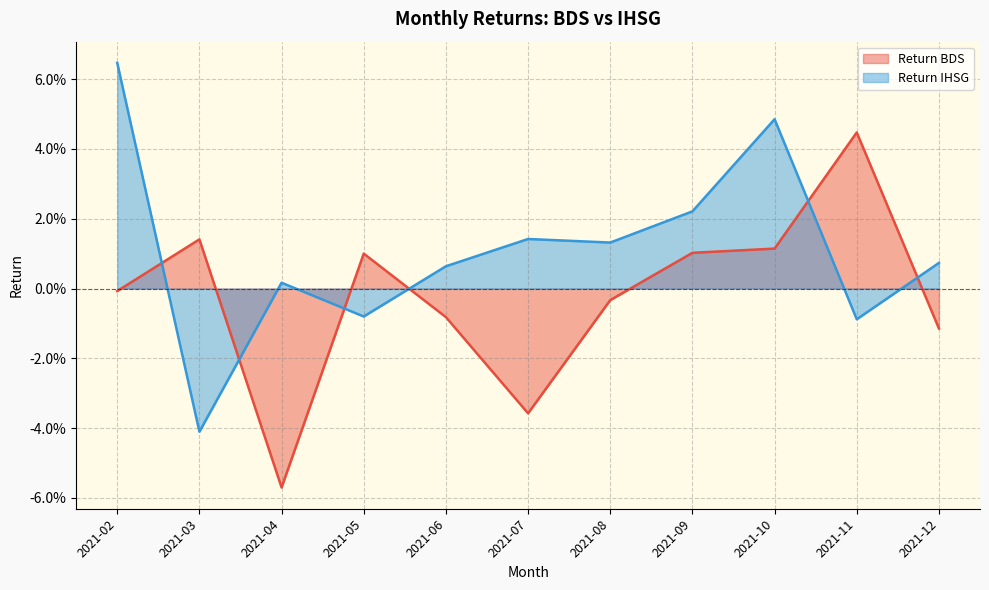

What is the greatest value displayed?

0.1